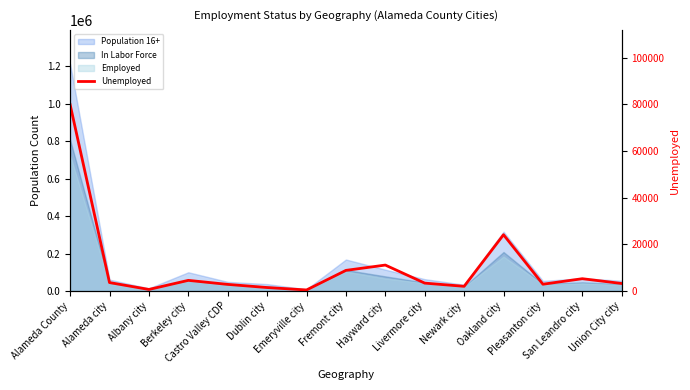

What is the average value?

10282